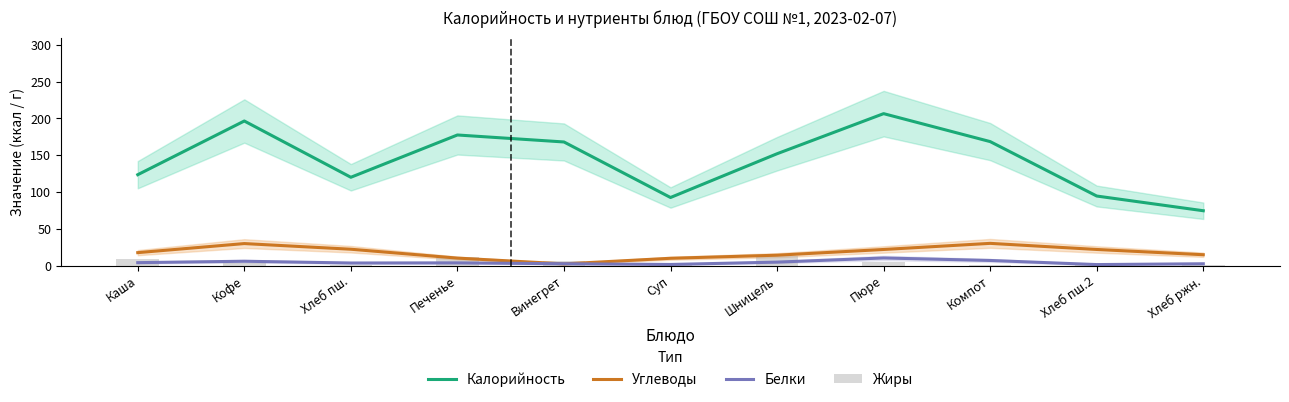

Reading left to right, list all the values displayed in this chart.

Калорийность: 123.5	196.5	120.0	177.5	168.0	92.5	152.0	206.5	168.5	94.5	74.5
Углеводы: 17.5	29.9	22.2	10.1	2.2	9.9	14.0	21.8	30.1	21.8	14.7
Белки: 3.9	5.8	3.4	3.6	2.5	1.5	4.6	10.3	6.9	1.3	2.4
Жиры: 8.4	3.5	0.3	11.4	6.1	2.4	13.4	4.4	0.1	0.2	1.0